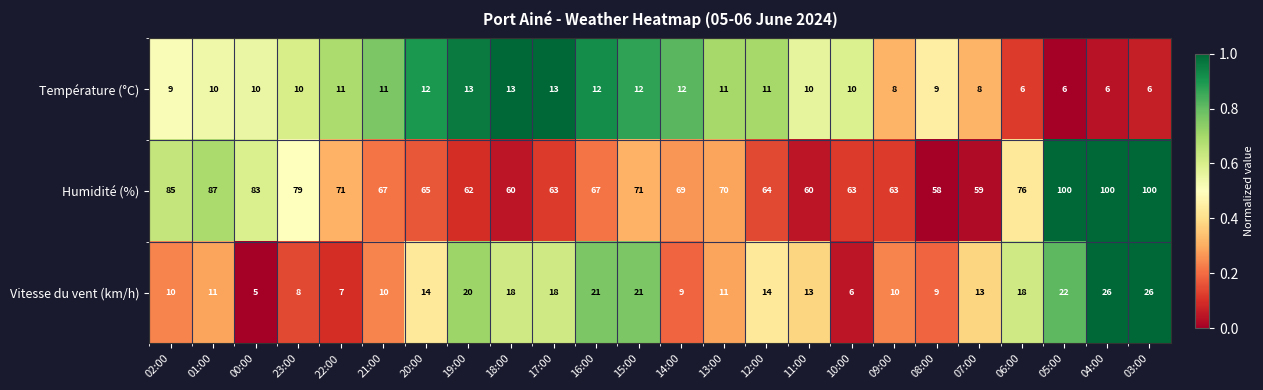

Count the number of data series in this chart.

3